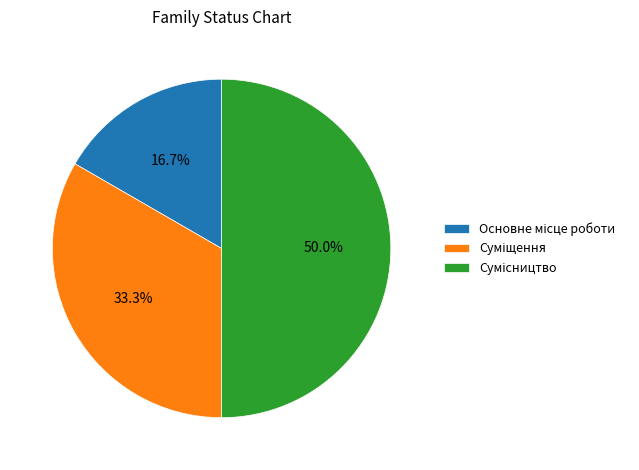

How many segments does this pie chart have?

3